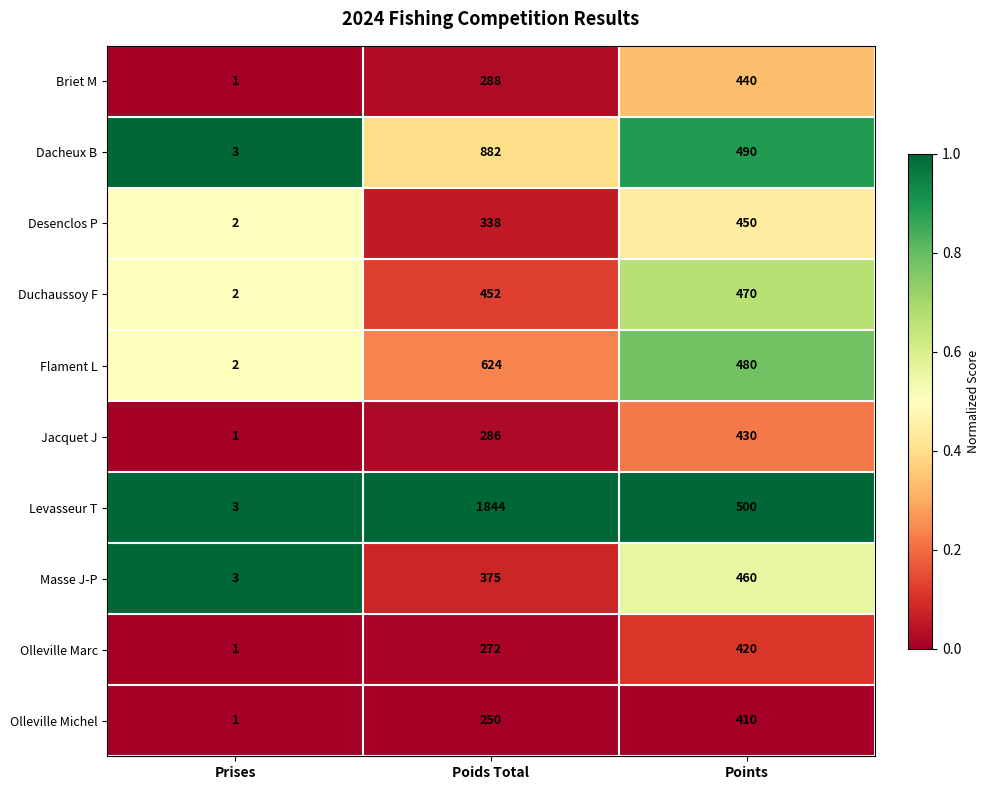

Is it true that Olleville Marc equals 157 at Poids Total?

False